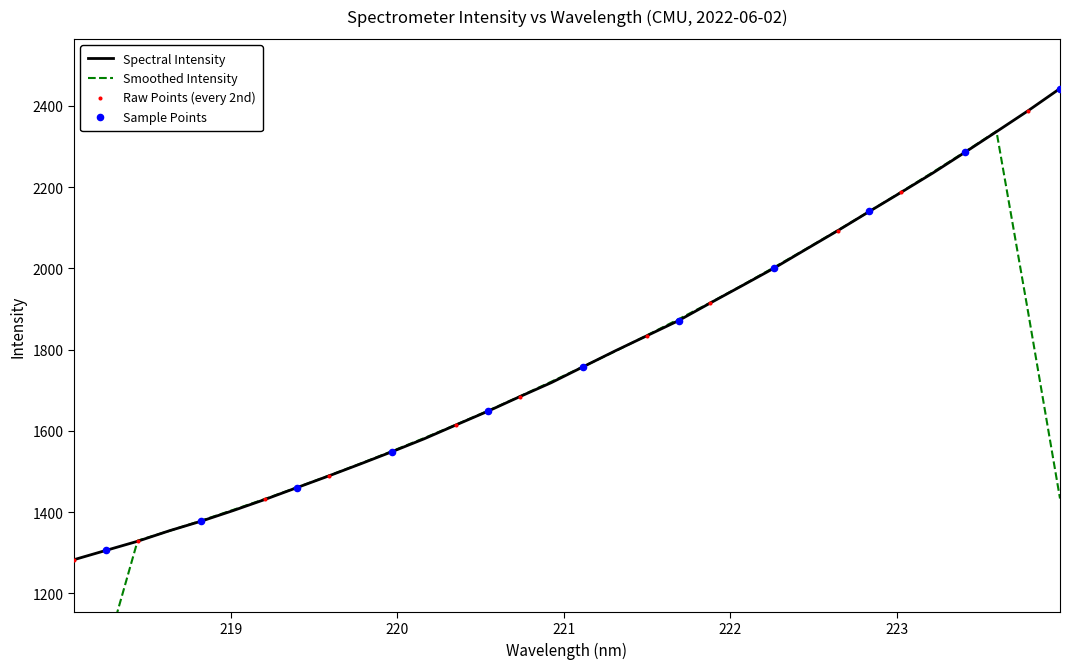

Which has a higher value, 219.2067 or 222.4538?

222.4538